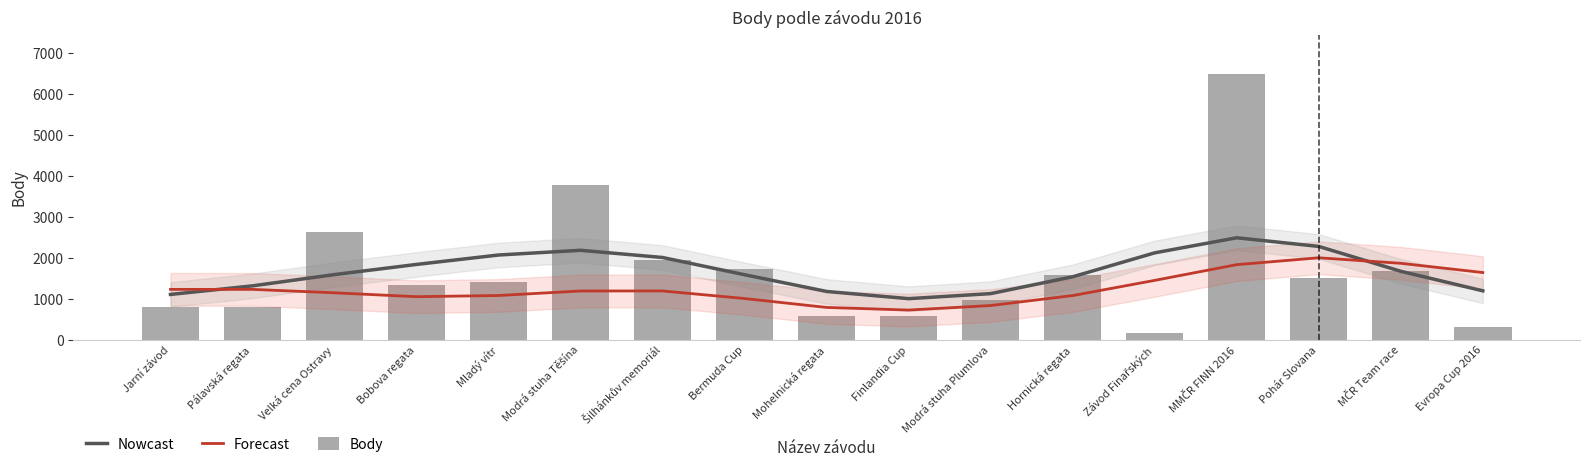

Reading left to right, transcribe all the data shown in this chart.

Nowcast: 1103.3	1313.3	1589.3	1837.1	2067.6	2182.6	2006.7	1585.1	1176.3	1000.2	1123.6	1535.4	2120.4	2489.1	2277.4	1669.6	1191.8
Forecast: 1227.1	1226.6	1143.2	1048.0	1077.6	1187.8	1188.8	1003.3	785.4	721.4	832.4	1076.0	1447.2	1831.7	1999.7	1864.7	1639.0
Body: 804.0	808.0	2637.0	1331.0	1407.0	3784.0	1940.0	1734.0	578.0	578.0	957.0	1581.0	168.0	6484.0	1496.0	1665.0	317.0